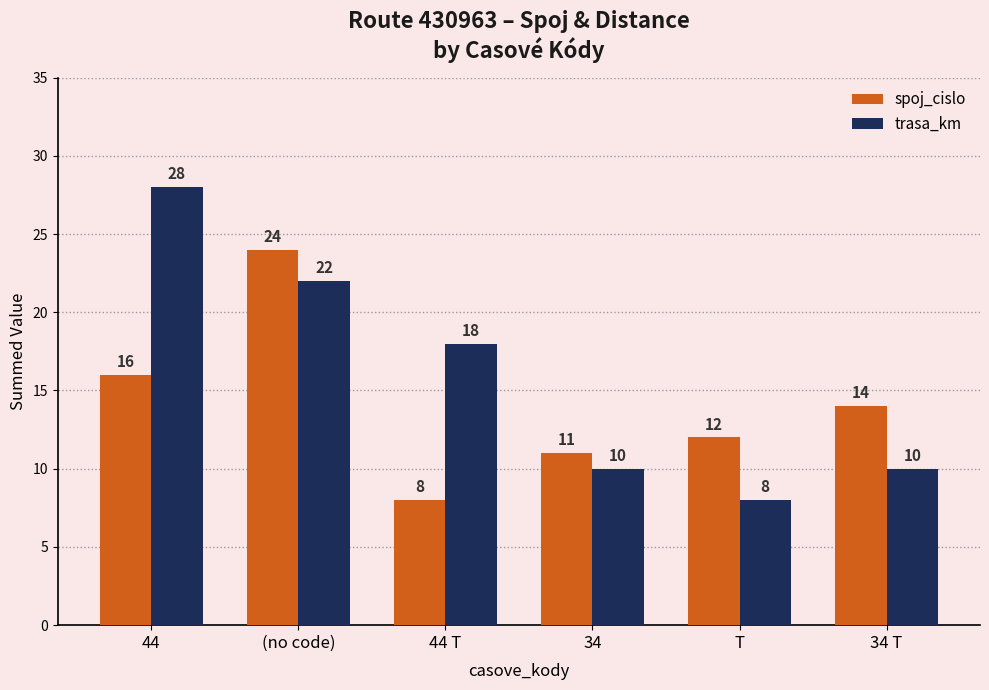

What is the minimum value shown in the chart?

8